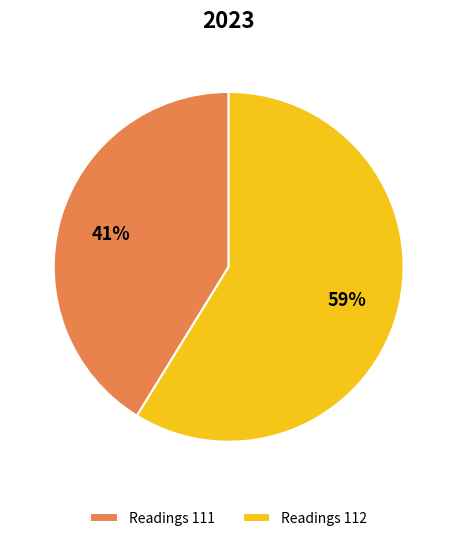

What percentage is the Readings 111 slice, to the nearest percent?

41%